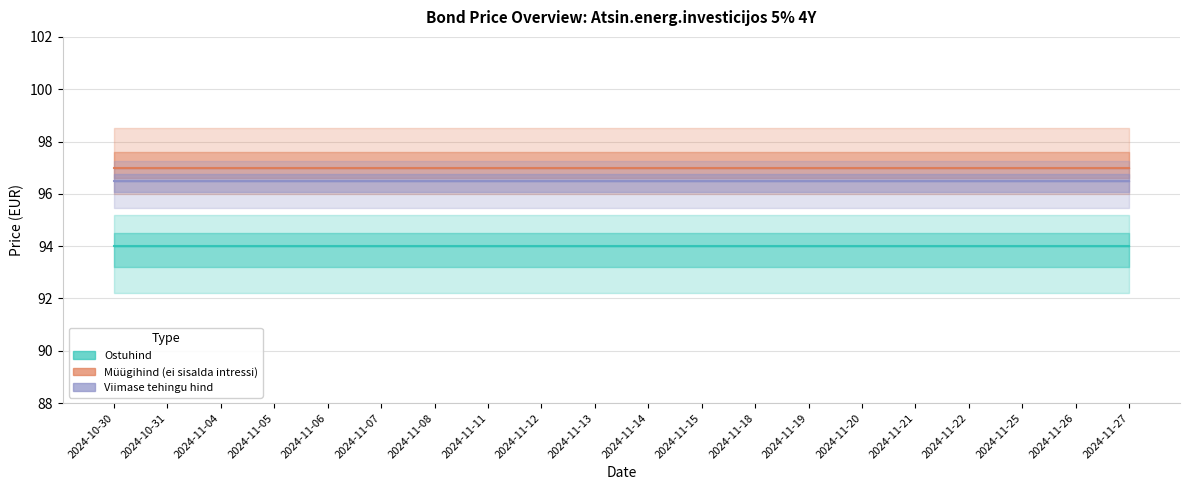

At which category is the sum across all series the highest?

2024-10-30